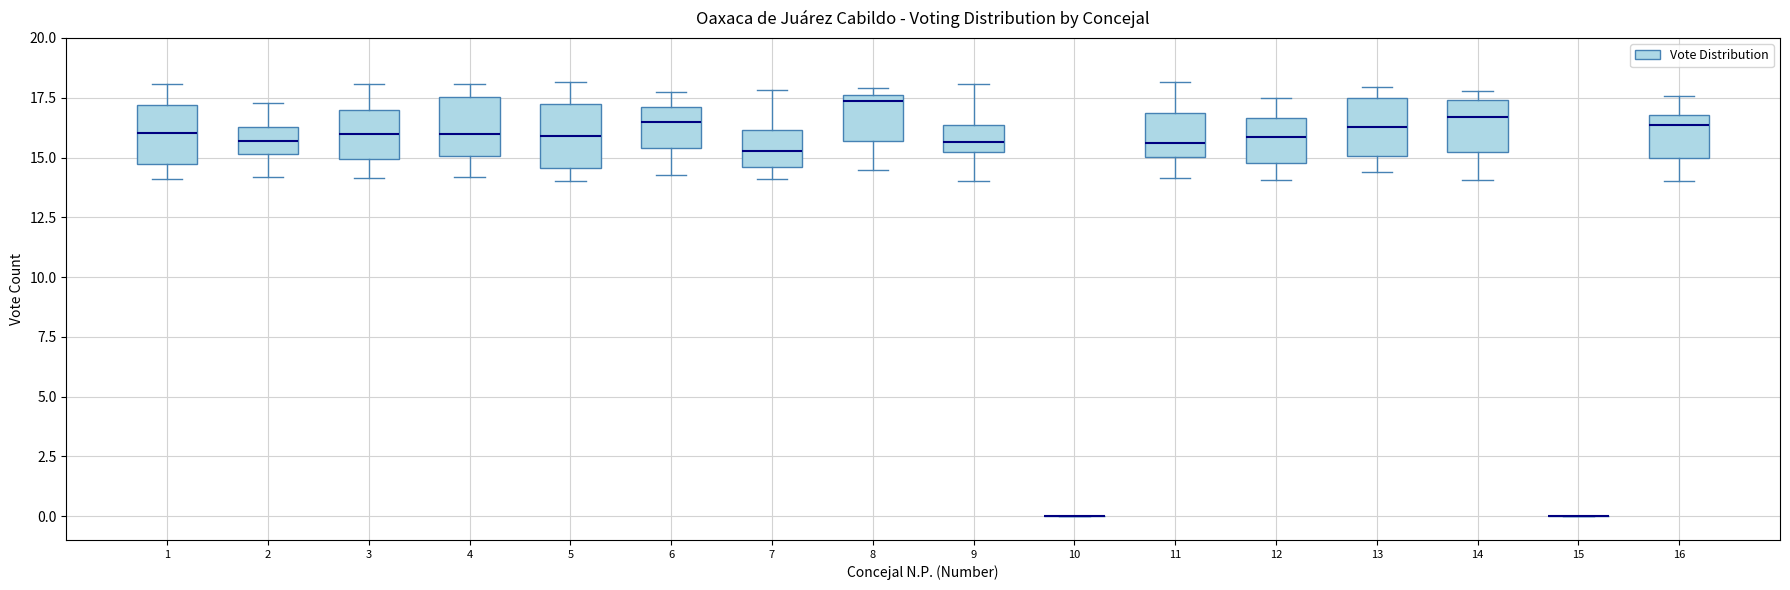

Where does the lower whisker of the box at x = 12 end on the y-axis? The values are not printed on the chart, so give them approximately, as read against the axis.

14.0